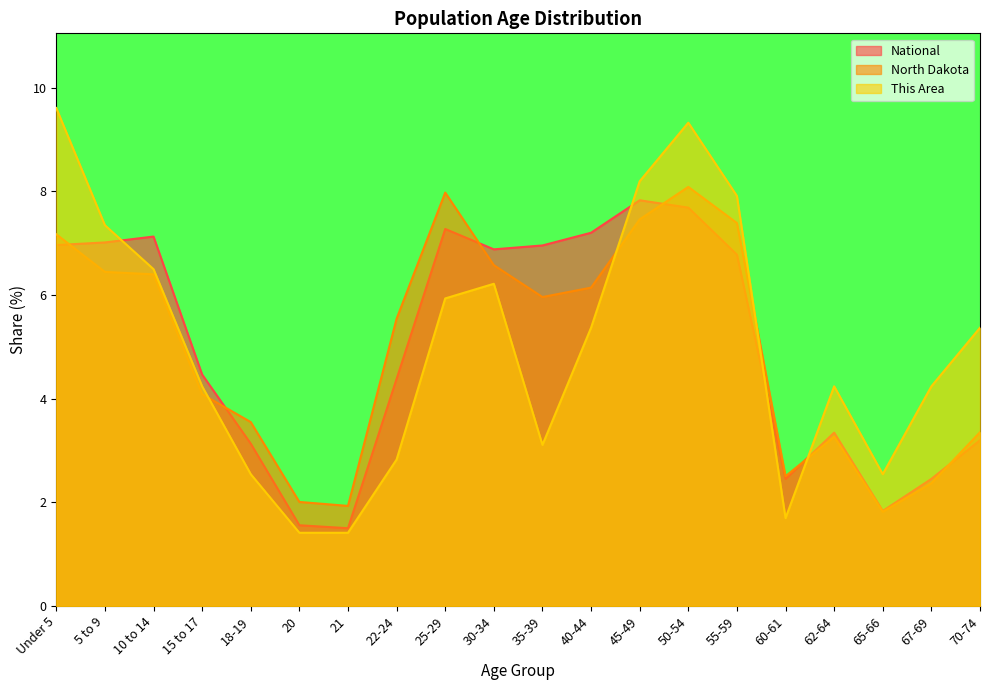

Where do This Area and North Dakota first cross each other?

15 to 17 and 18-19